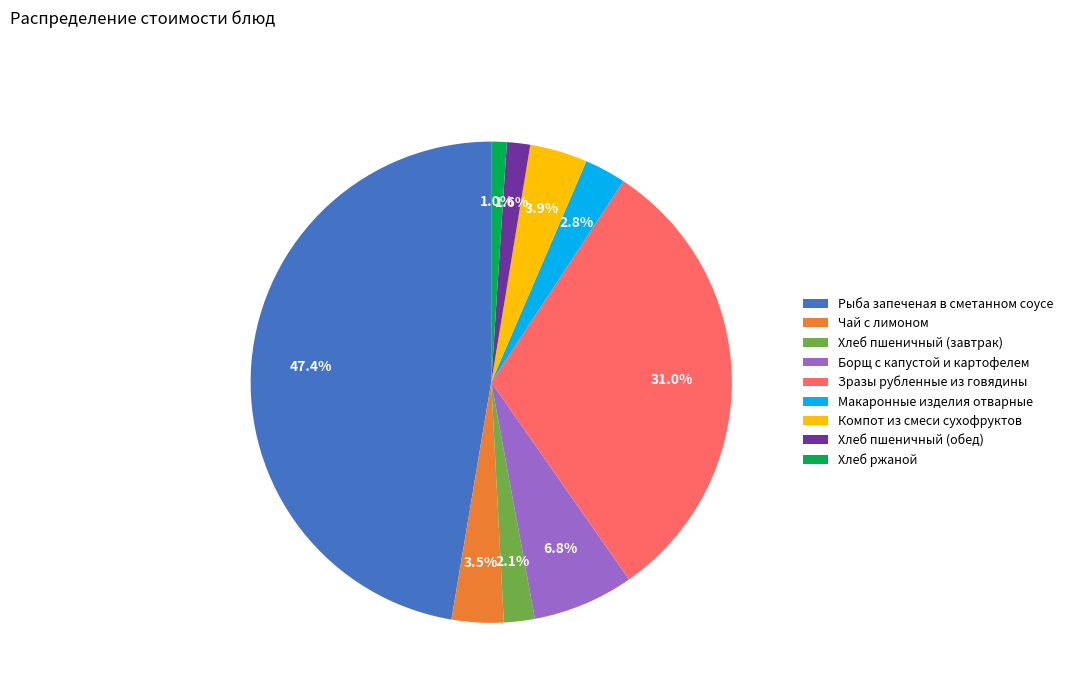

Is the sum of Хлеб ржаной and Хлеб пшеничный (завтрак) greater than half?

No